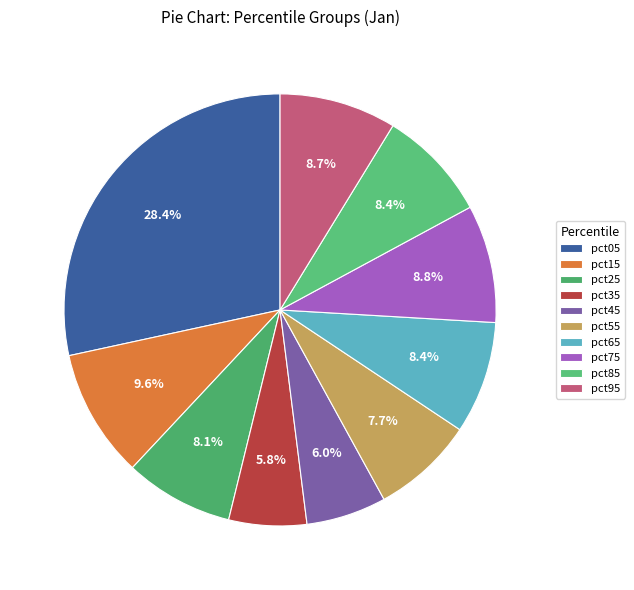

How many slices are in this pie chart?

10